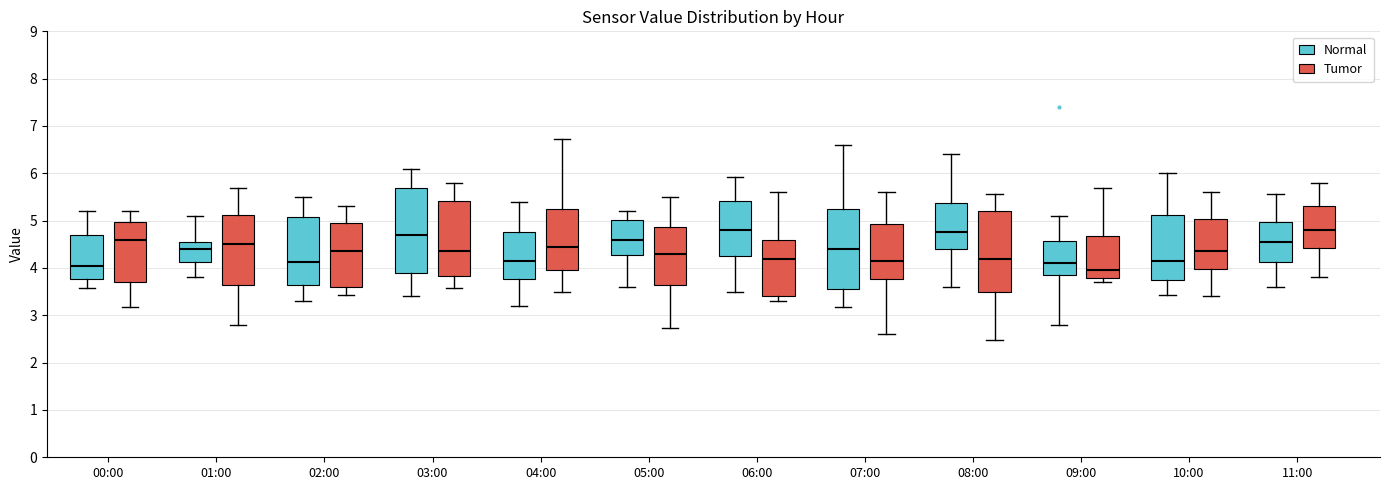

Which box is the tallest, from its lower edge to its upper edge?

03:00 (Normal)